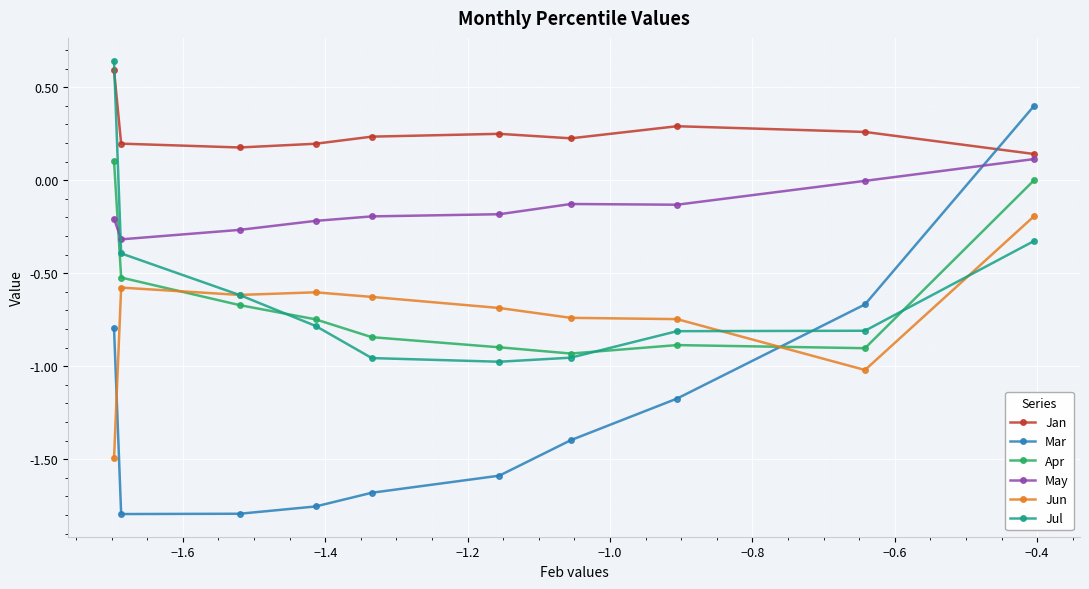

Which series ends up on top after the final intersection of Jun and Apr?

Apr